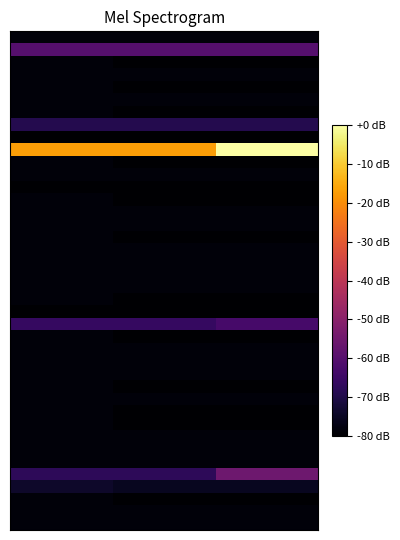

At which category is the sum across all series the highest?

2